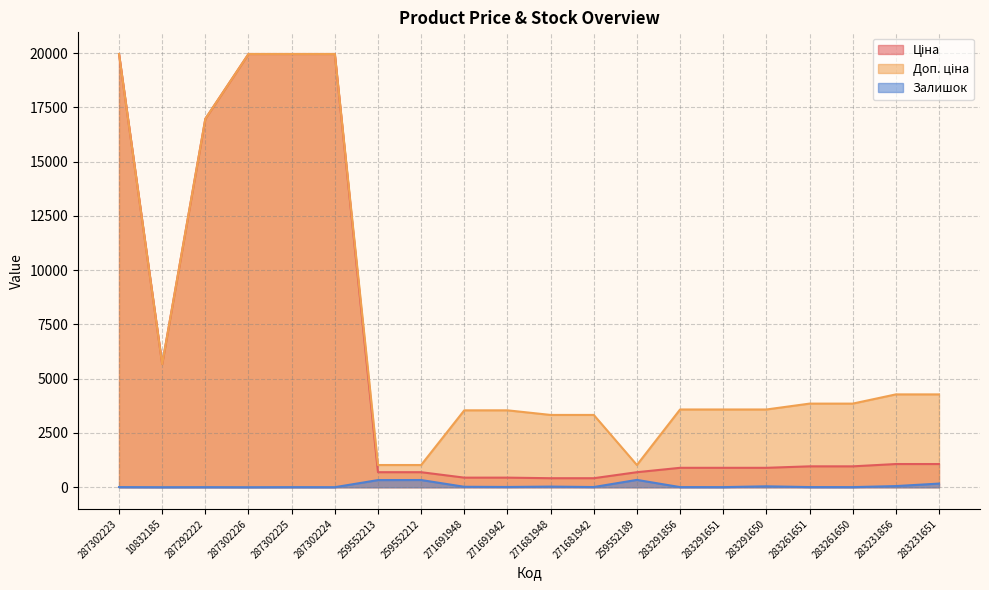

How many data points in Доп. ціна are less than 3854?

10